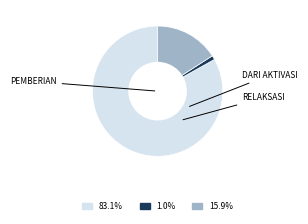

How many slices are in this pie chart?

3